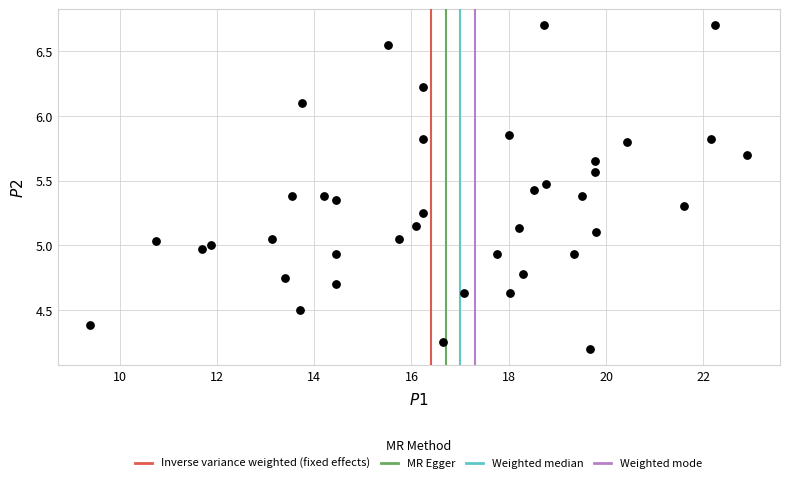

What is the range of Y values (max minus min)?

2.5